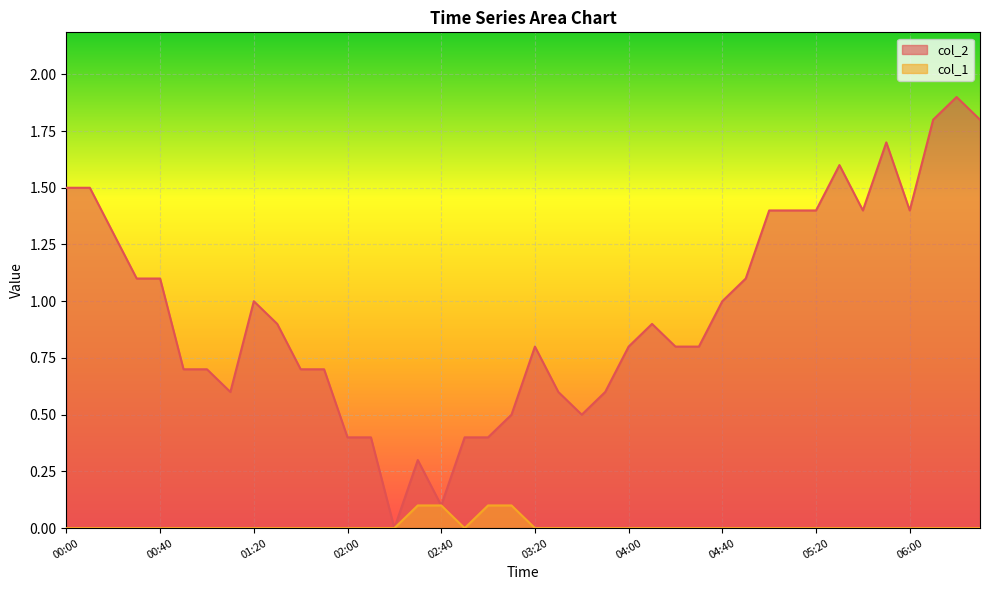

List the series in order of their overall mean, highest first.

col_2, col_1